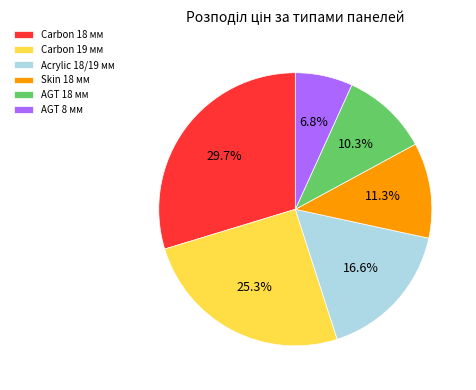

Count the number of slices in the pie.

6